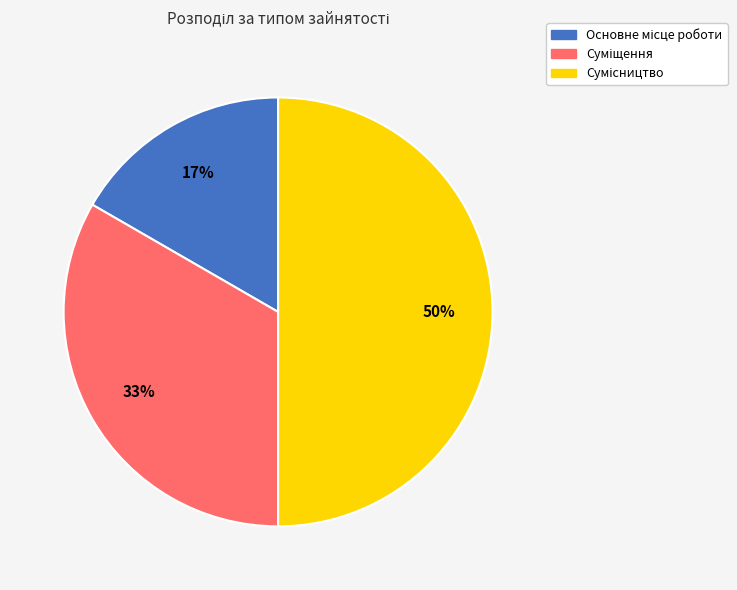

To the nearest percent, what is the difference between the largest and smallest slice percentages?

33%